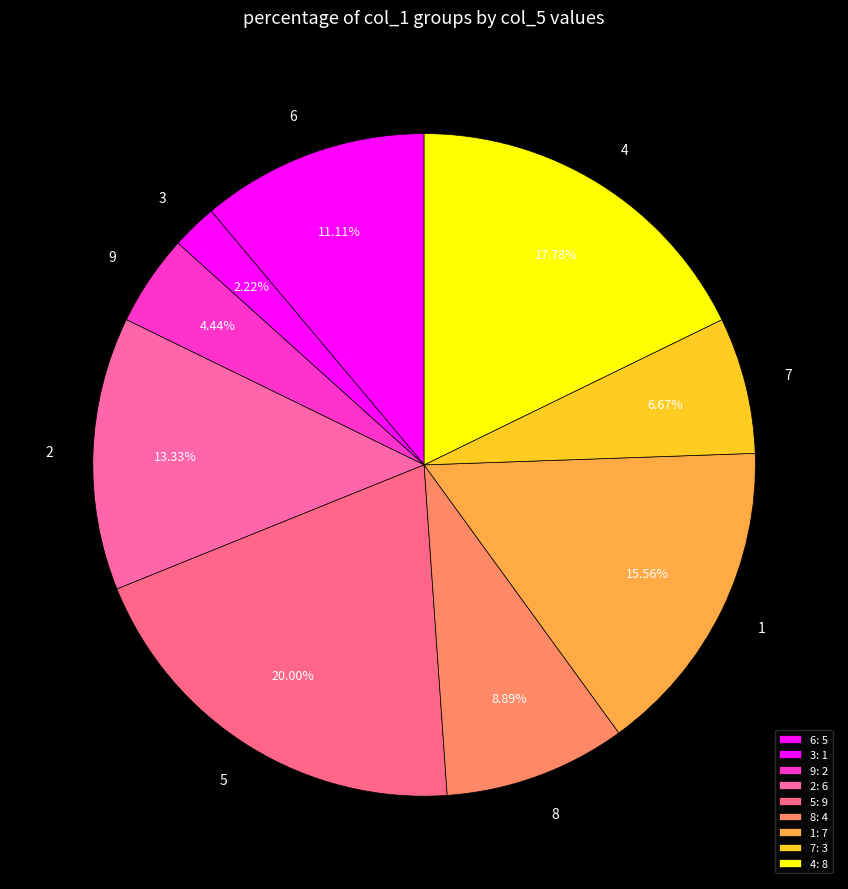

Which has a higher value, 6 or 7?

6